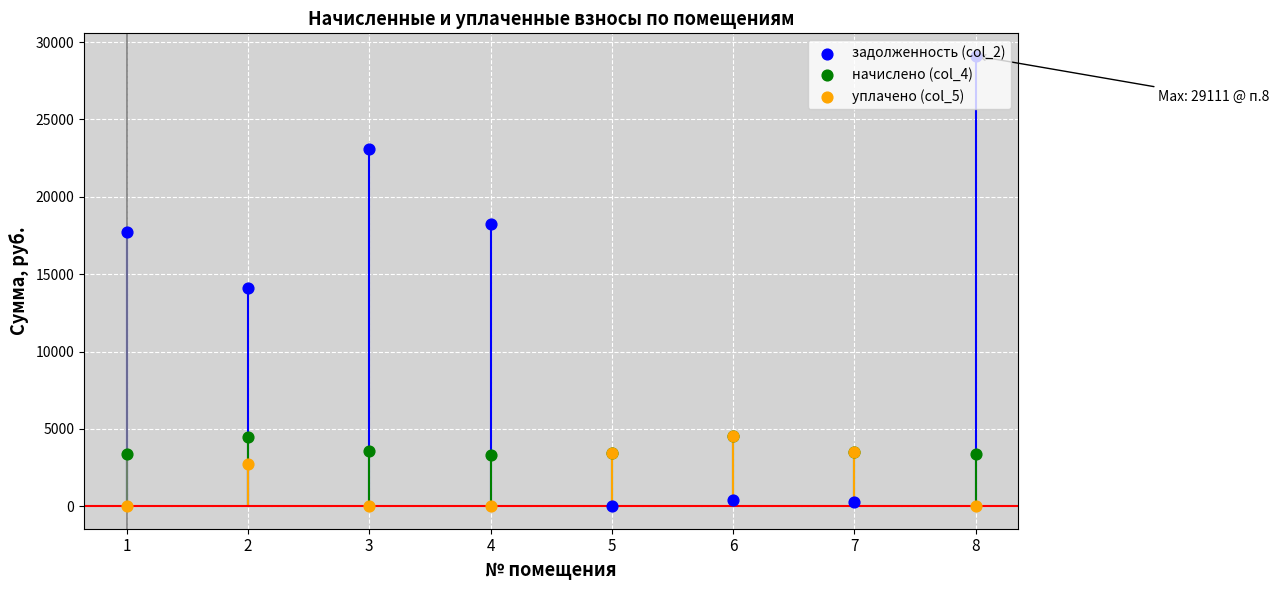

Which series reaches the minimum Y coordinate?

задолженность (col_2)